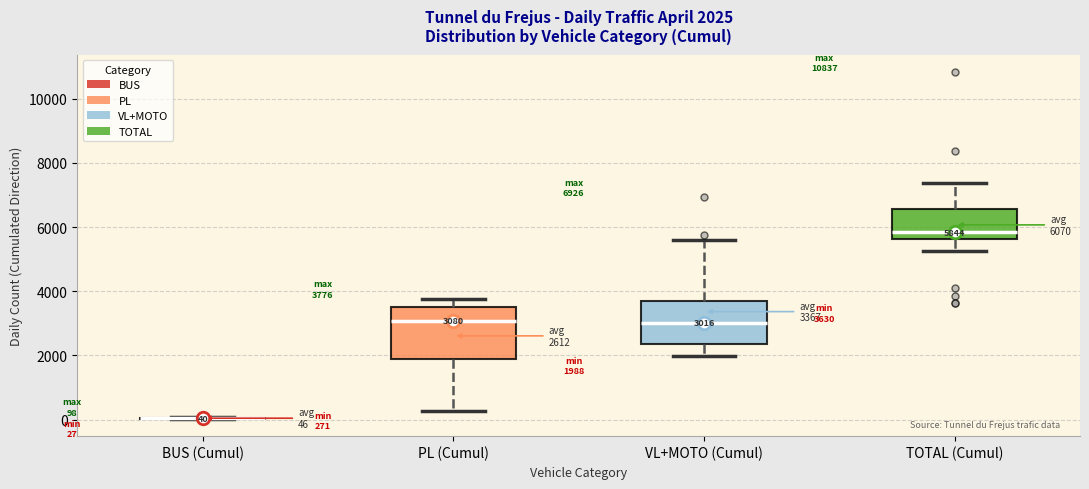

Which box is the tallest, from its lower edge to its upper edge?

PL (Cumul)